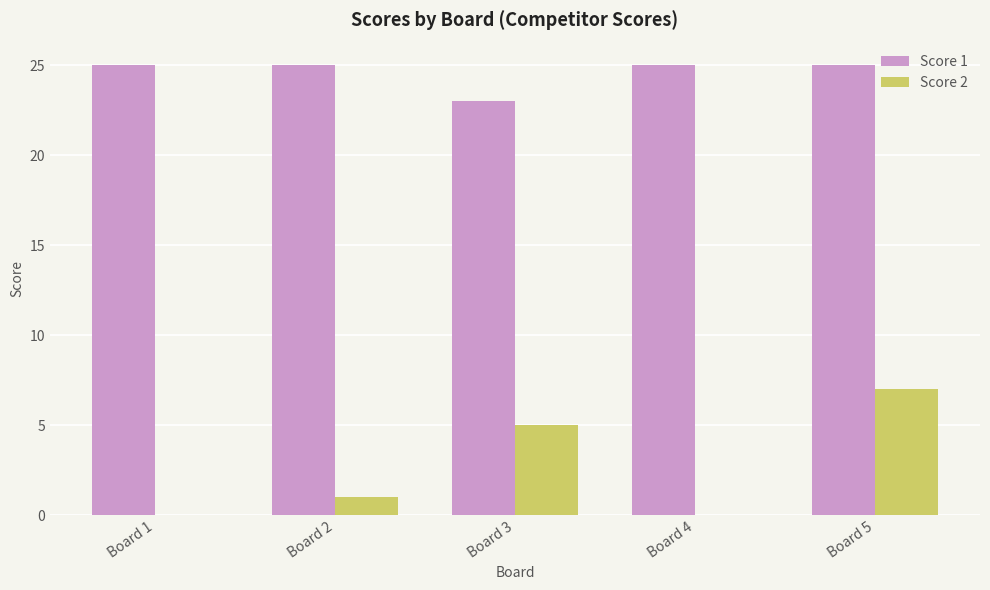

Between Board 4 and Board 5, which series saw the biggest shift?

Score 2